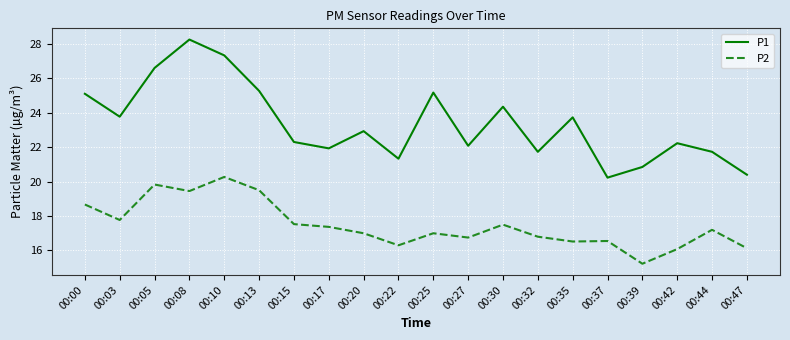

True or false: P2 and P1 intersect in this chart.

False